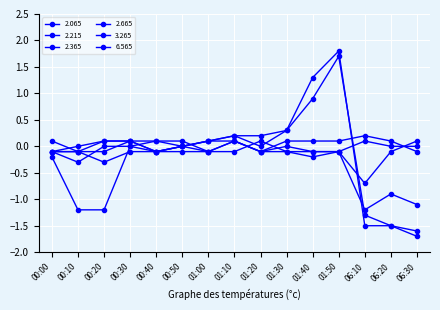

How many lines are shown in the chart?

6